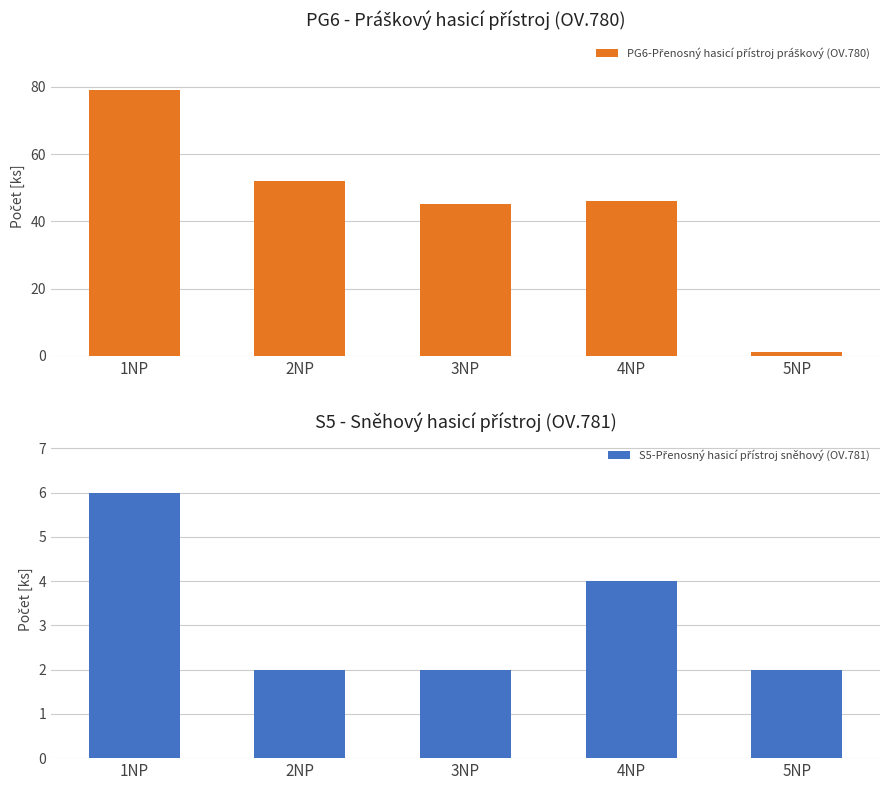

What is the label of the 1st bar from the right?

5NP